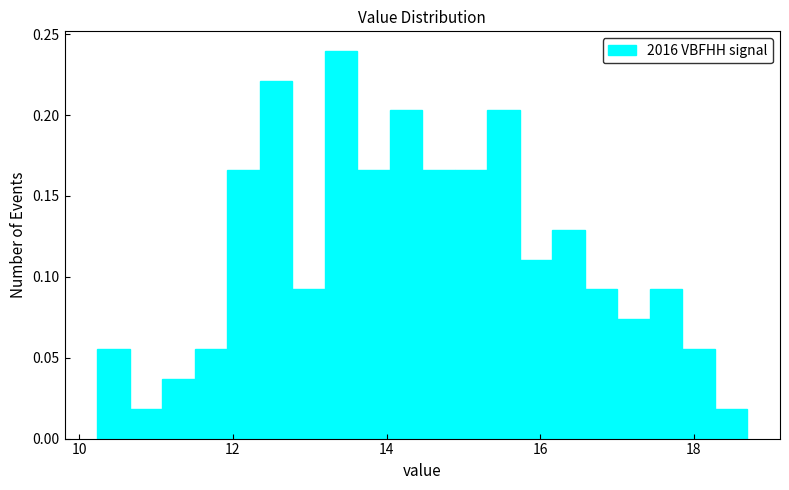

Read against the x-axis, roughly where is the centre of the tallest bar?

13.4